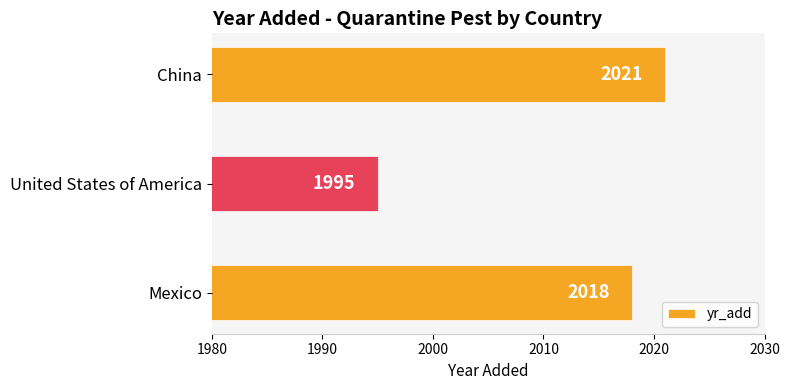

Does the chart contain stacked bars?

No